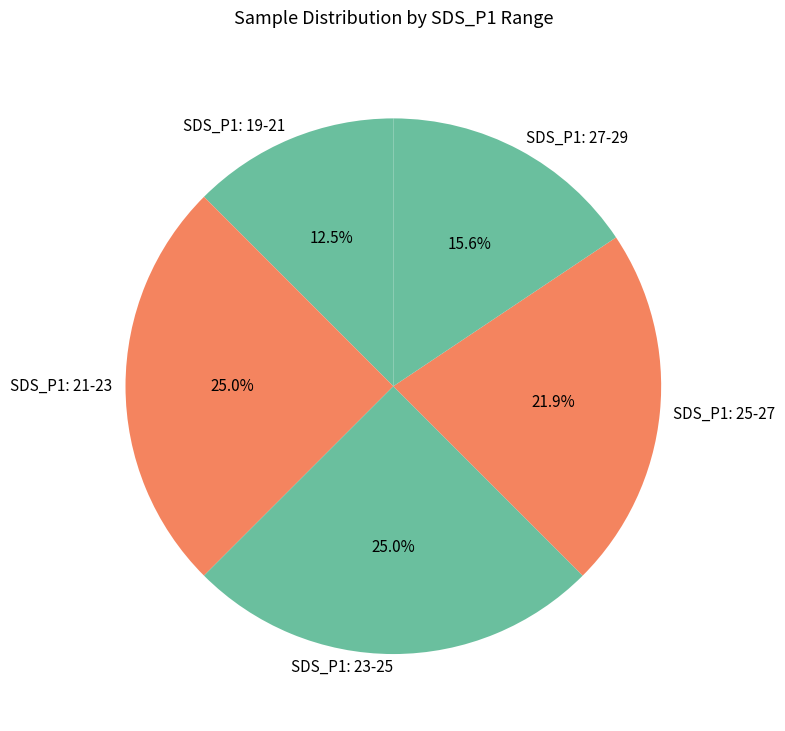

What is the smallest slice in the pie chart?

SDS_P1: 19-21